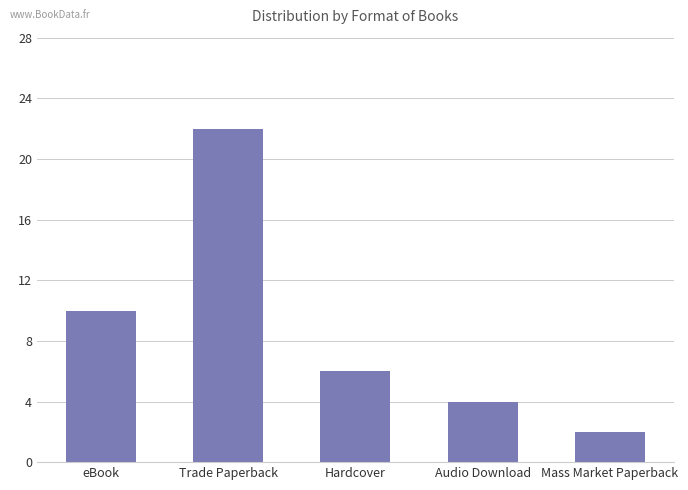

Reading left to right, extract all data points from this chart.

eBook=10	Trade Paperback=22	Hardcover=6	Audio Download=4	Mass Market Paperback=2